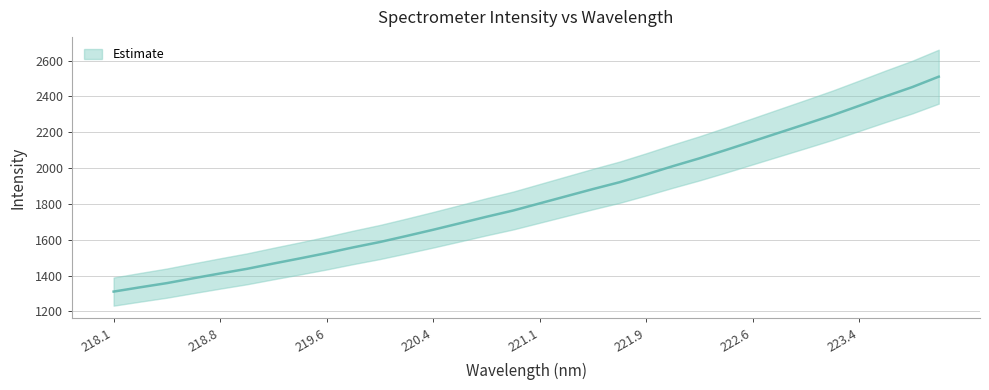

What is the value of the 13th point from the left?

1655.9